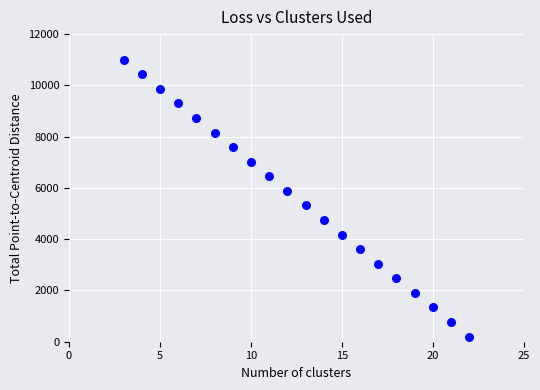

What is the range of Y values (max minus min)?

10800.0